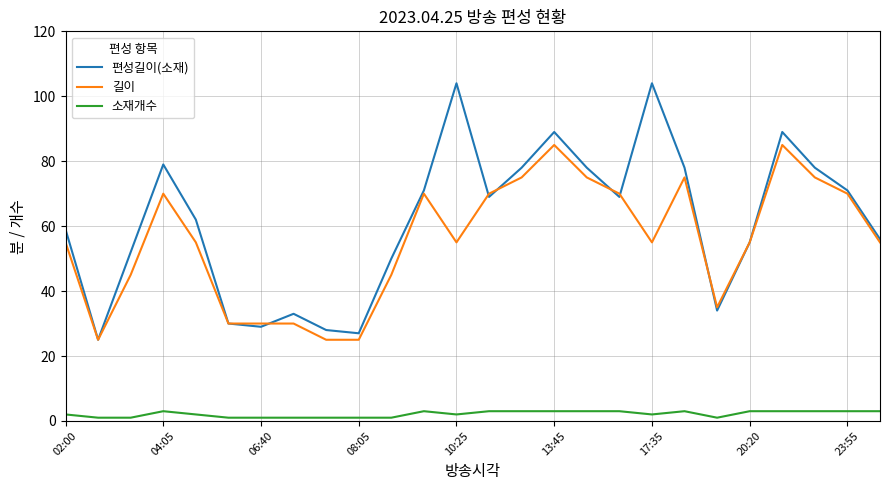

Does the chart have visible grid lines?

Yes